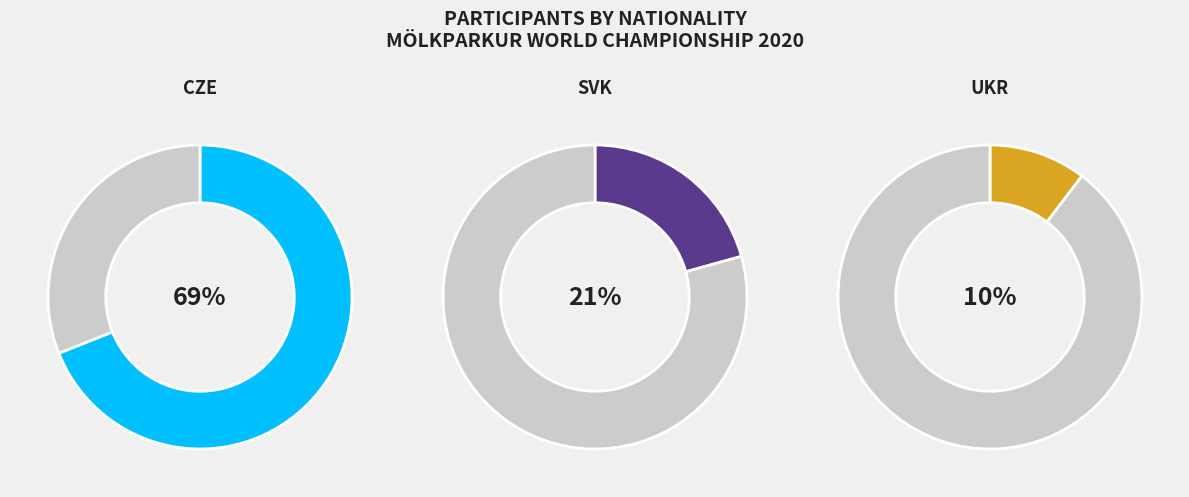

Combined, what portion of the pie is CZE and SVK?

89.7%